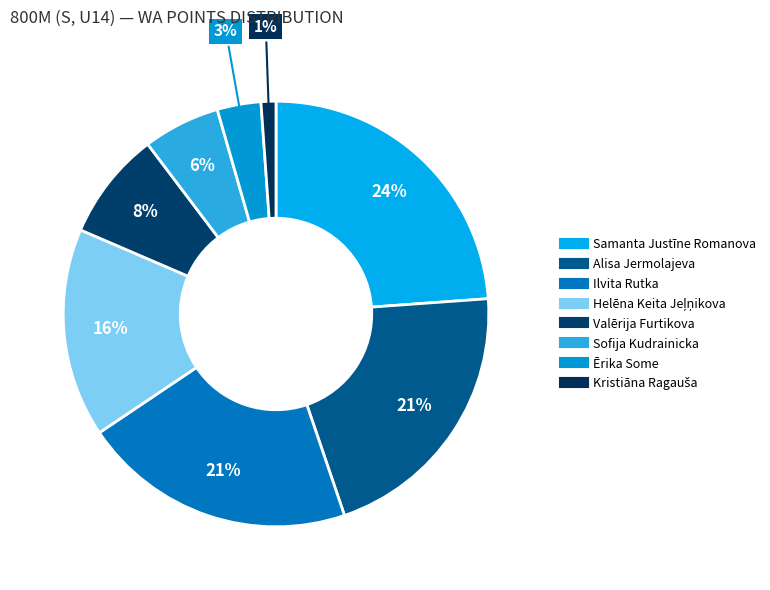

To the nearest percent, what portion does Valērija Furtikova represent?

8%